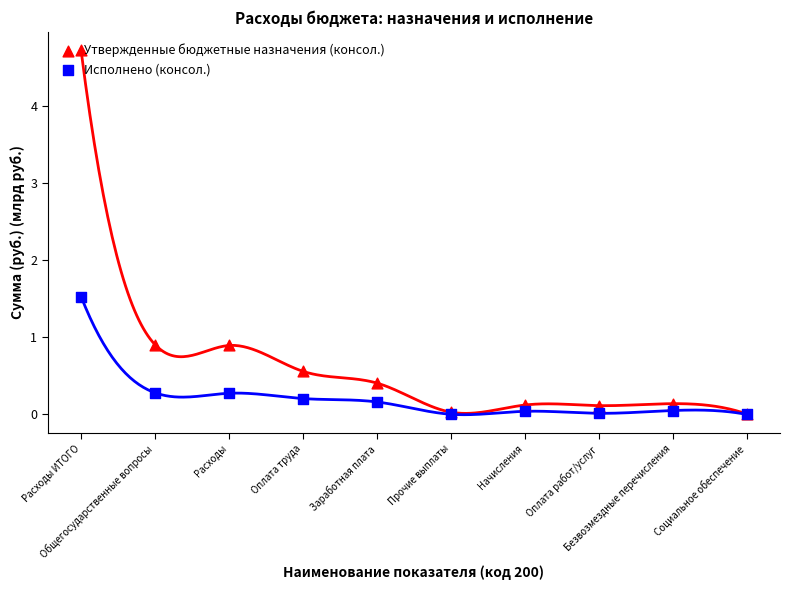

At how many categories does at least one series exceed 4?

1